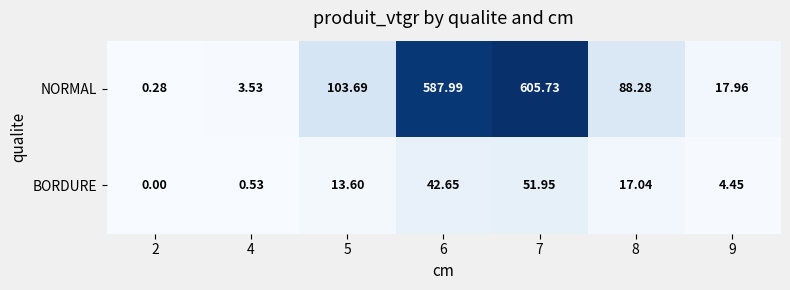

List the series in order of their overall mean, highest first.

NORMAL, BORDURE